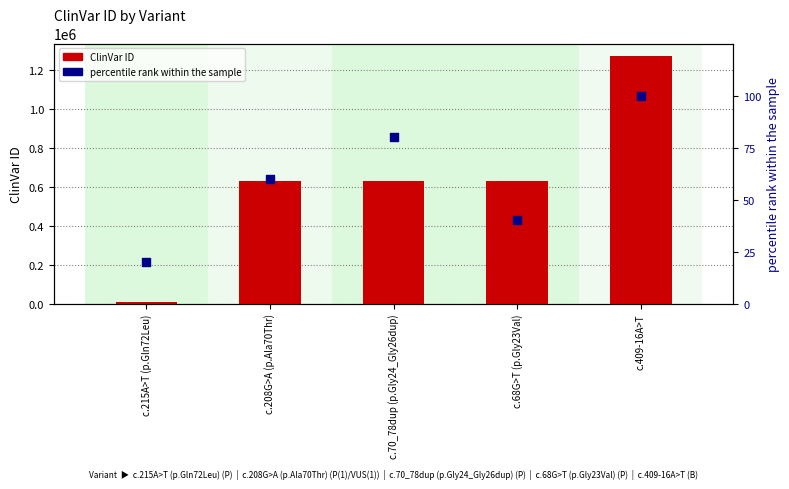

Which series contains the highest Y value?

ClinVar ID